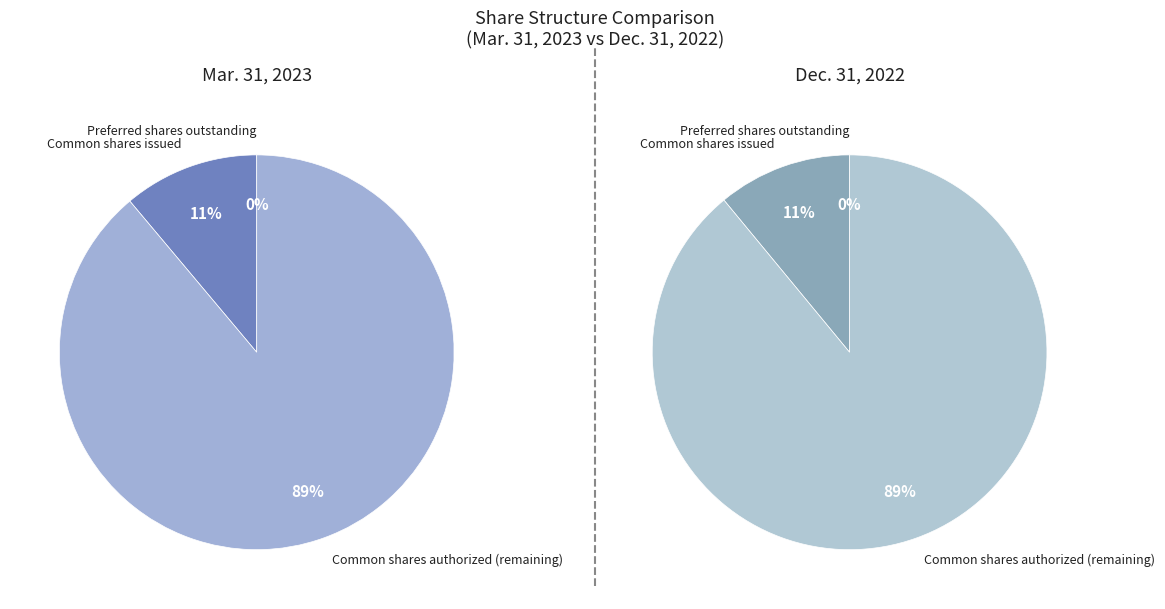

Count the number of slices in the pie.

3